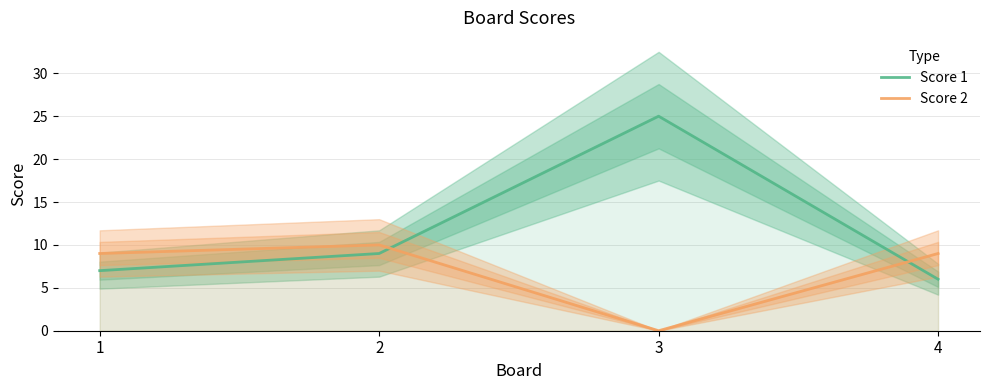

Is this an area chart (filled region under the line)?

No